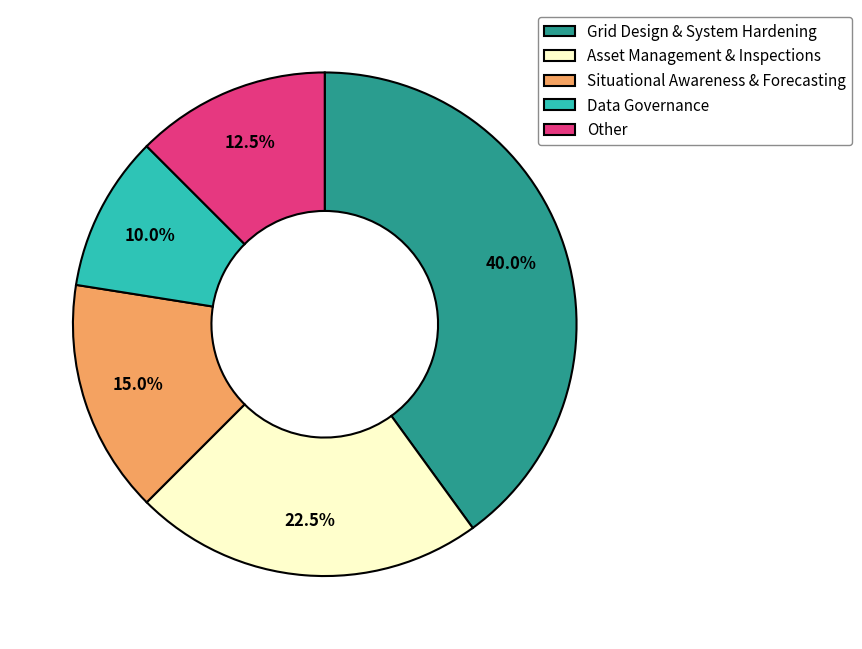

Rank the categories by value from highest to lowest.

Grid Design & System Hardening, Asset Management & Inspections, Situational Awareness & Forecasting, Other, Data Governance